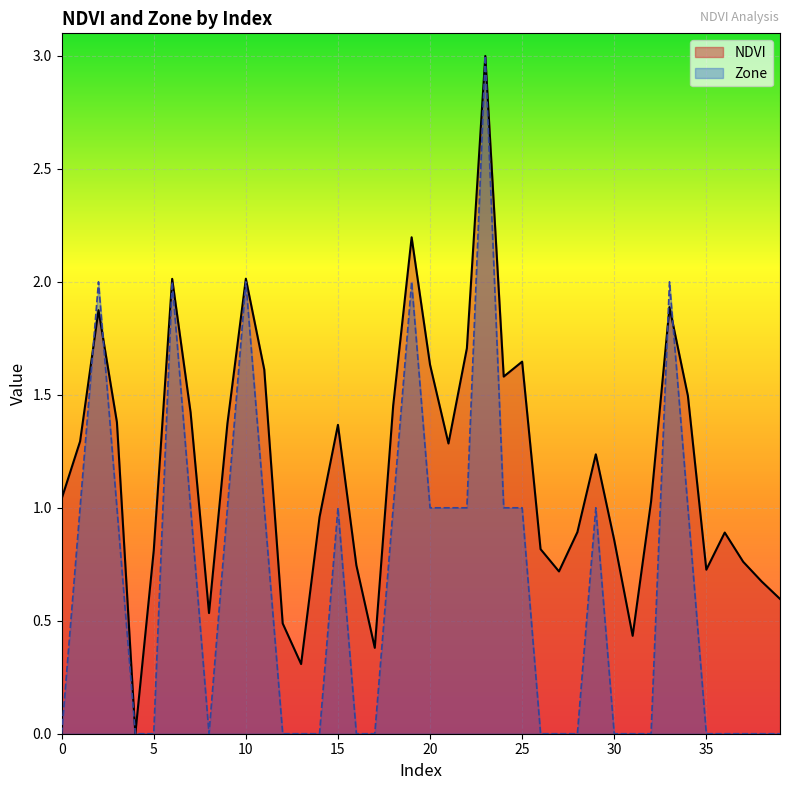

How many interior local peaks does the Zone series have?

8